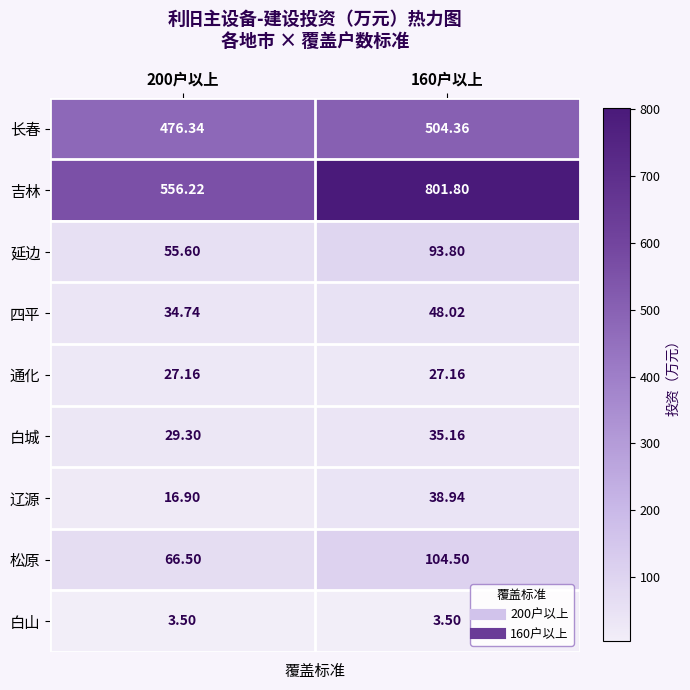

Rank the series by their maximum value, from lowest to highest.

白山, 通化, 白城, 辽源, 四平, 延边, 松原, 长春, 吉林